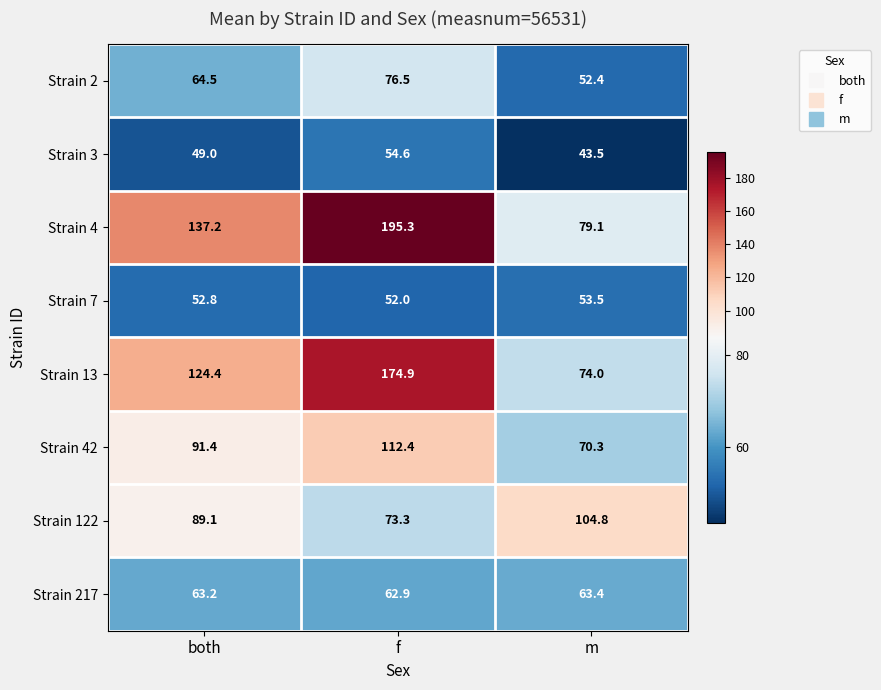

Rank the series by their maximum value, from lowest to highest.

Strain 7, Strain 3, Strain 217, Strain 2, Strain 122, Strain 42, Strain 13, Strain 4